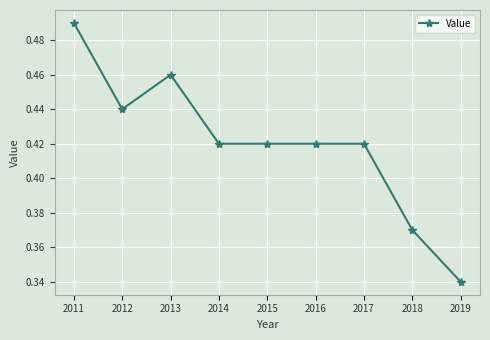

How many values are between 0 and 1?

9